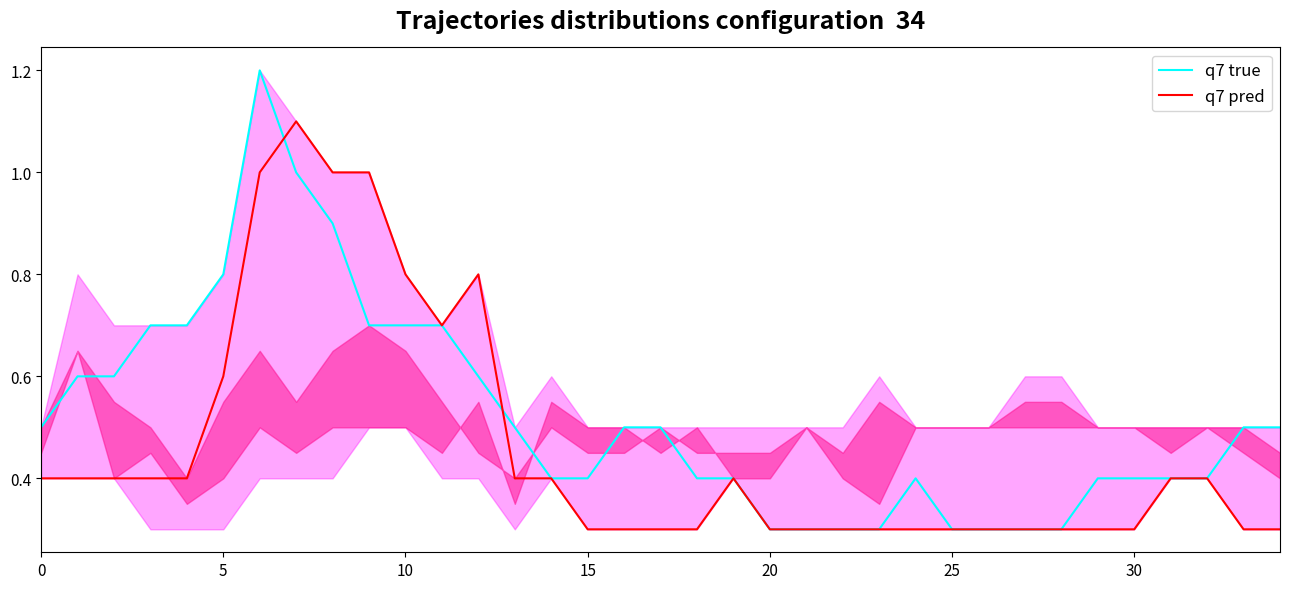

Which series ends up on top after the final intersection of q7 true and q7 pred?

q7 true